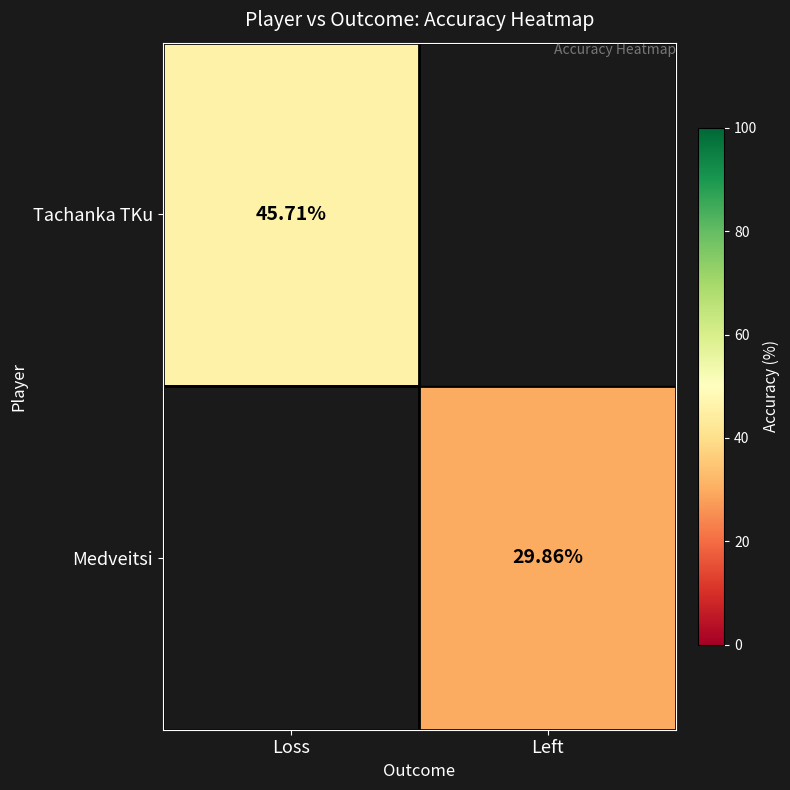

What is the highest value of the Tachanka TKu series?

45.7